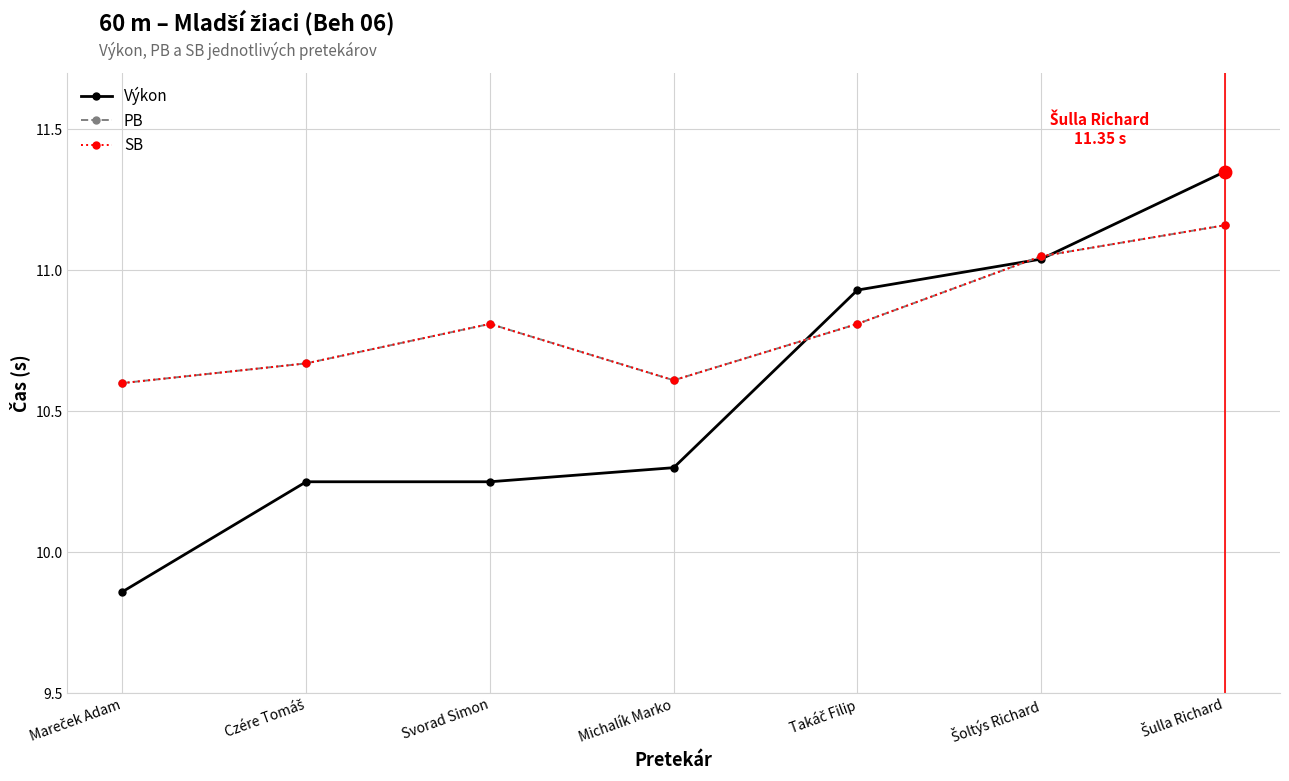

True or false: Výkon has more than 0 points higher than both neighbors.

False